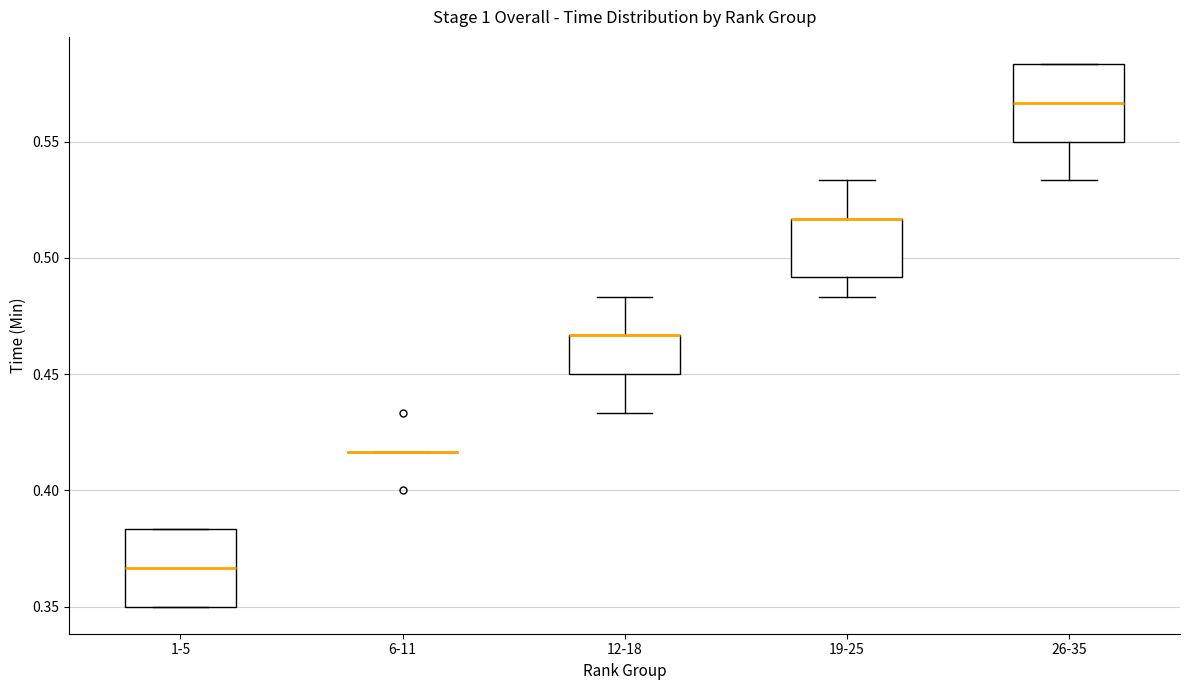

Reading left to right, transcribe this box plot: for each box, give where its median line is, the range the box spans, and where its two whiskers end, as read against the y-axis. The values are not printed on the chart, so give them approximately, as read against the axis.

1-5: median 0.365, box 0.350 to 0.385, whiskers 0.350 to 0.385
6-11: box collapsed to a line at 0.415, whiskers 0.415 to 0.415
12-18: median 0.465 (drawn on the box's upper edge), box 0.450 to 0.465, whiskers 0.435 to 0.485
19-25: median 0.515 (drawn on the box's upper edge), box 0.490 to 0.515, whiskers 0.485 to 0.535
26-35: median 0.565, box 0.550 to 0.585, whiskers 0.535 to 0.585